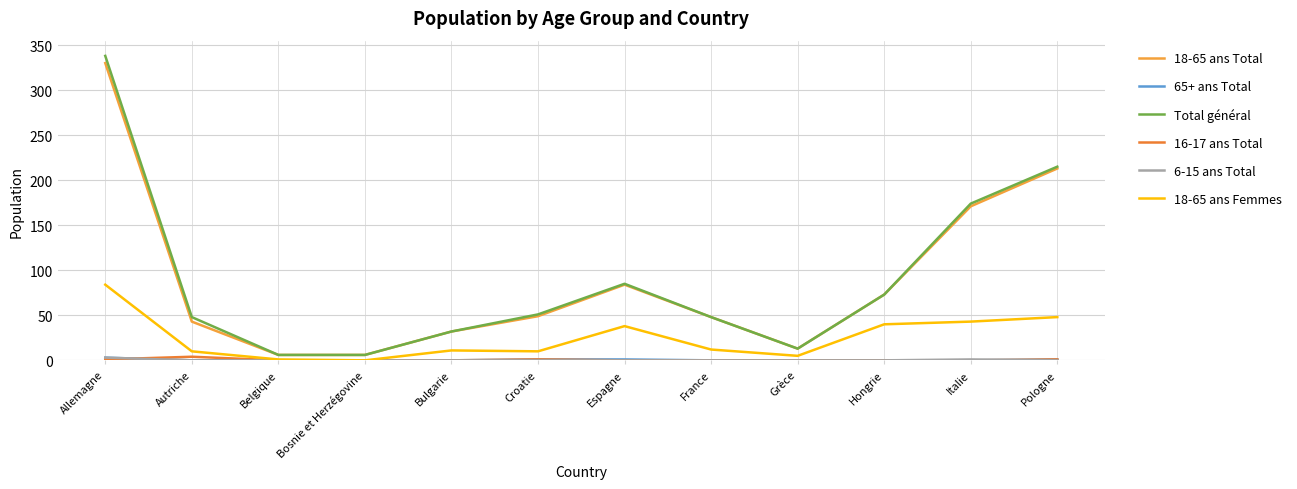

How many series are shown in this chart?

6